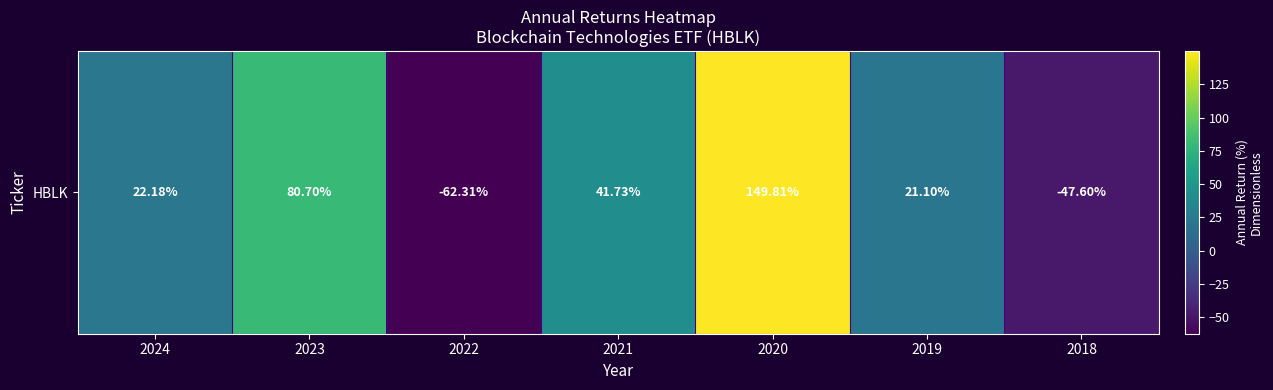

Between 2024 and 2023, which is larger?

2023